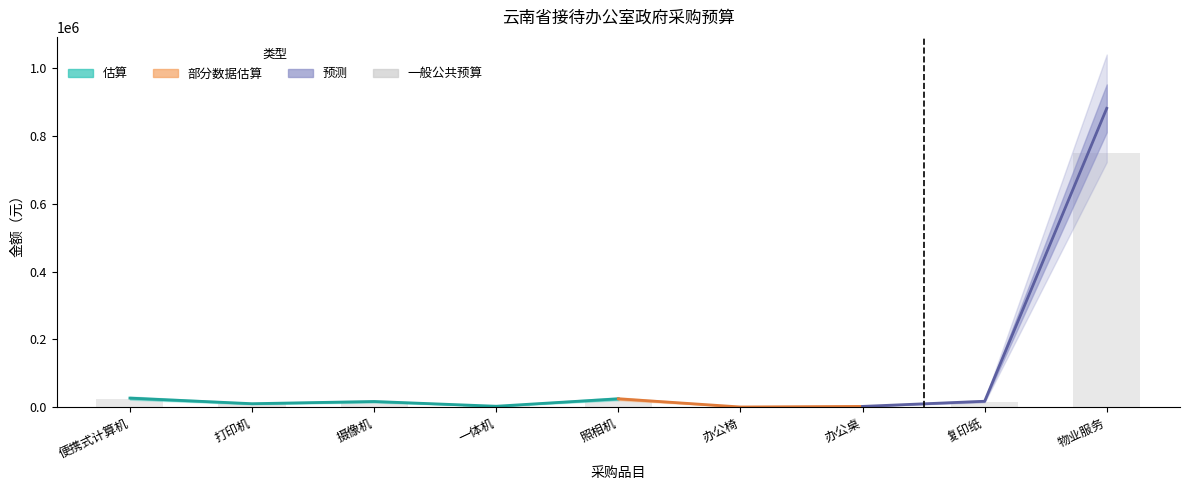

What is the change in value from 便携式计算机 to 照相机?

-1700.0